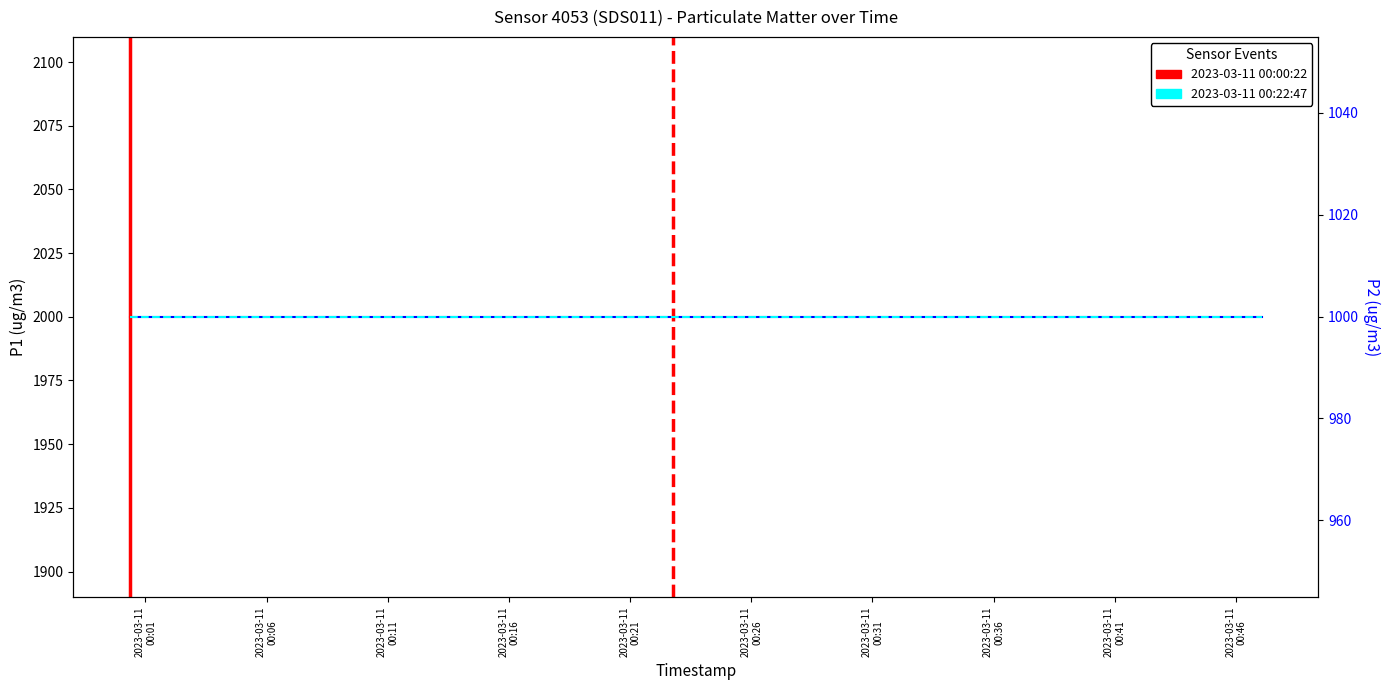

Does the chart have visible grid lines?

No